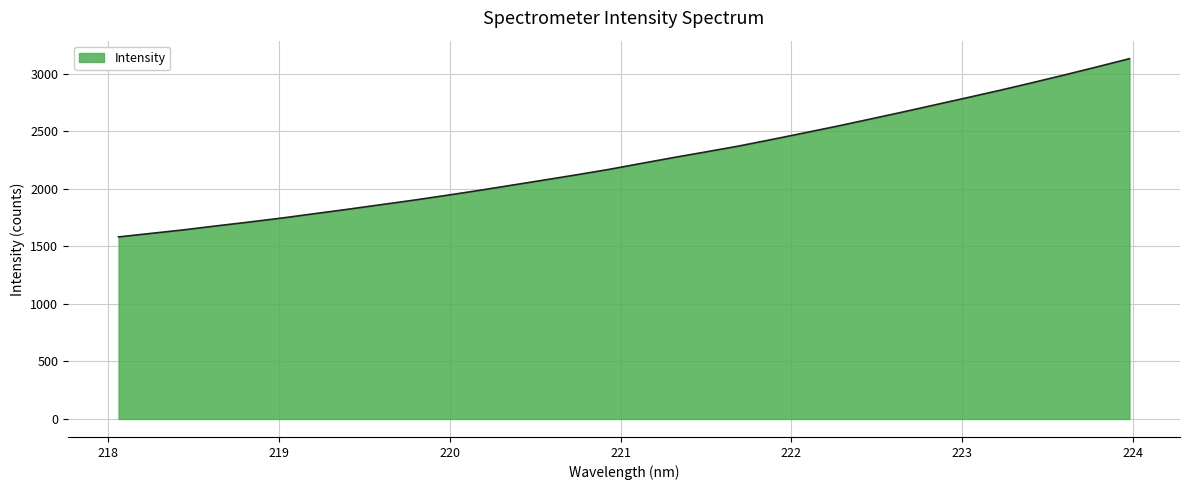

What is the minimum value shown in the chart?

1582.7